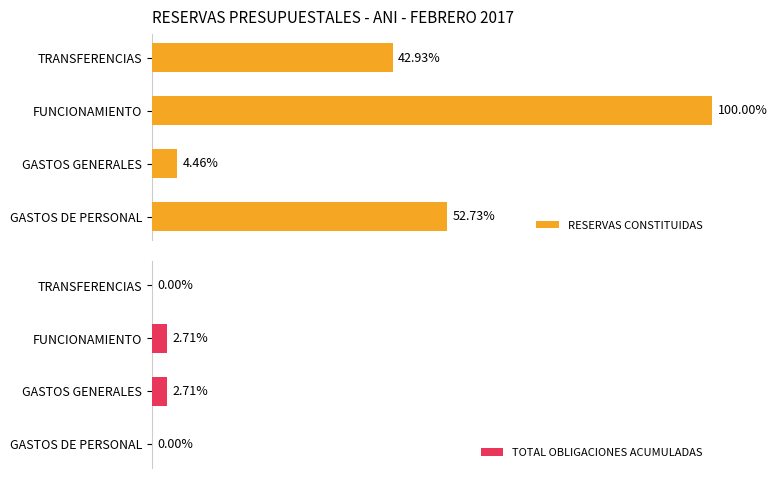

Reading right to left, extract all data points from this chart.

RESERVAS CONSTITUIDAS: 42.9	100.0	4.5	52.7
TOTAL OBLIGACIONES ACUMULADAS: 0.0	2.7	2.7	0.0